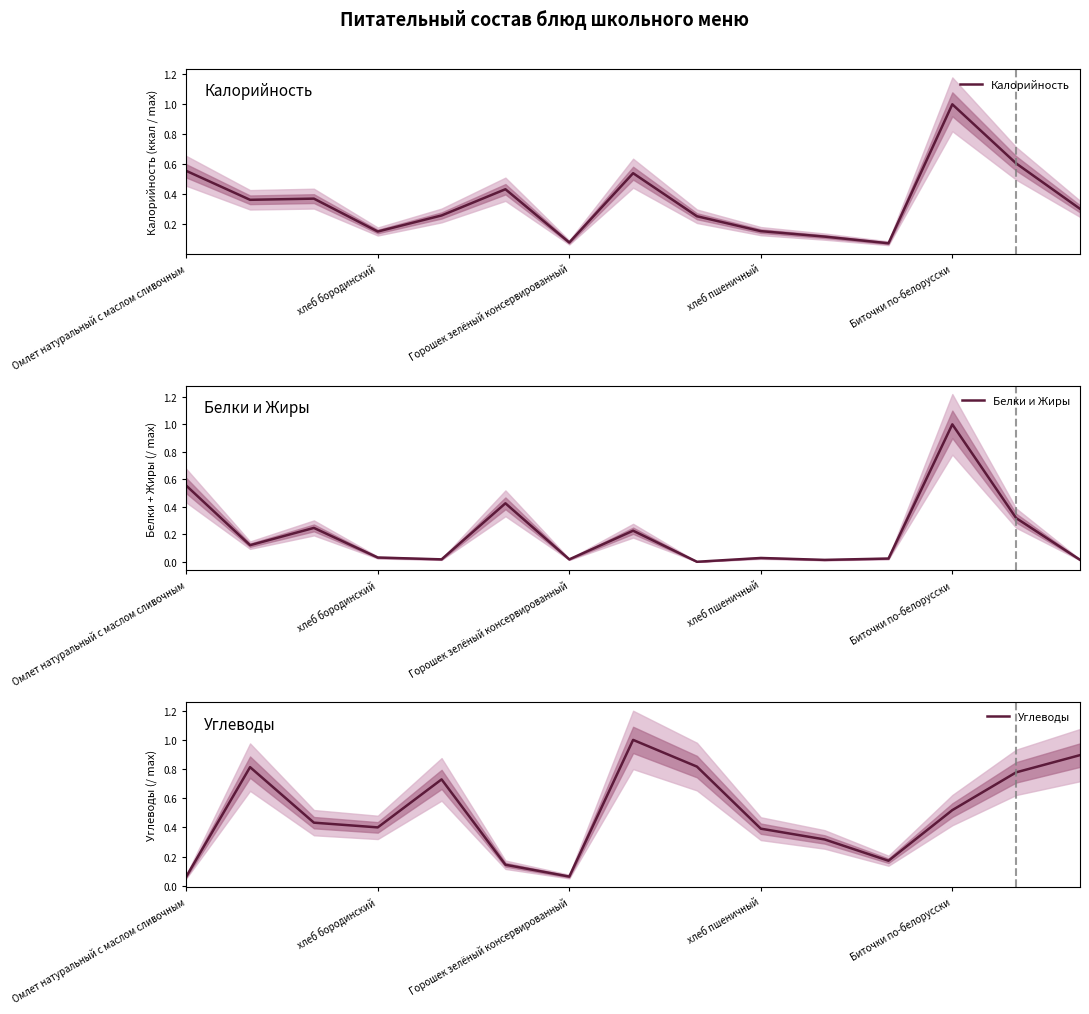

Is it true that Калорийность equals 0.0 at Горошек зелёный консервированный?

False